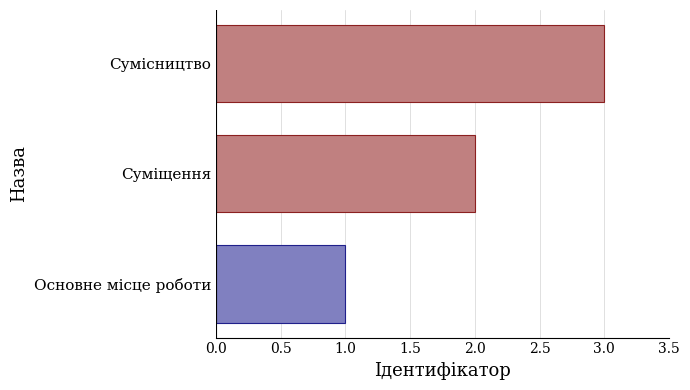

What is the change in value from Основне місце роботи to Суміщення?

+1